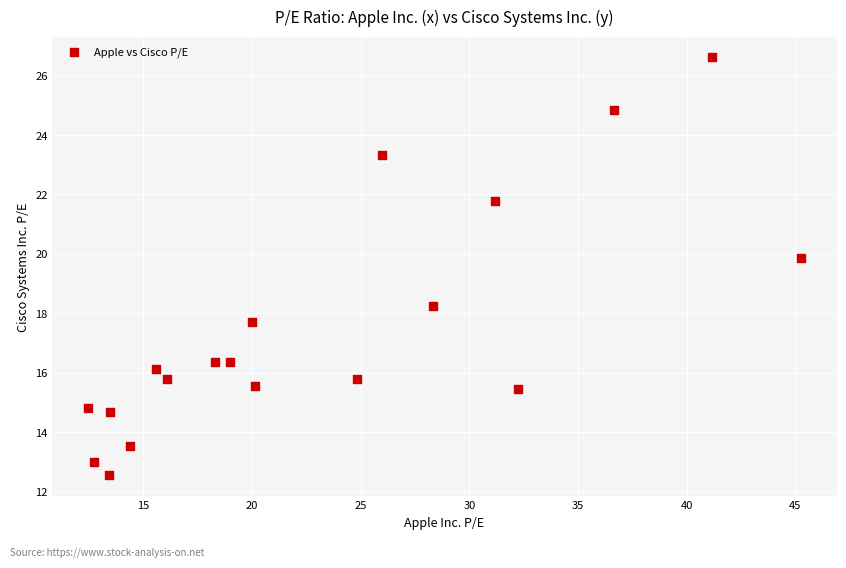

What is the range of Y values (max minus min)?

14.1